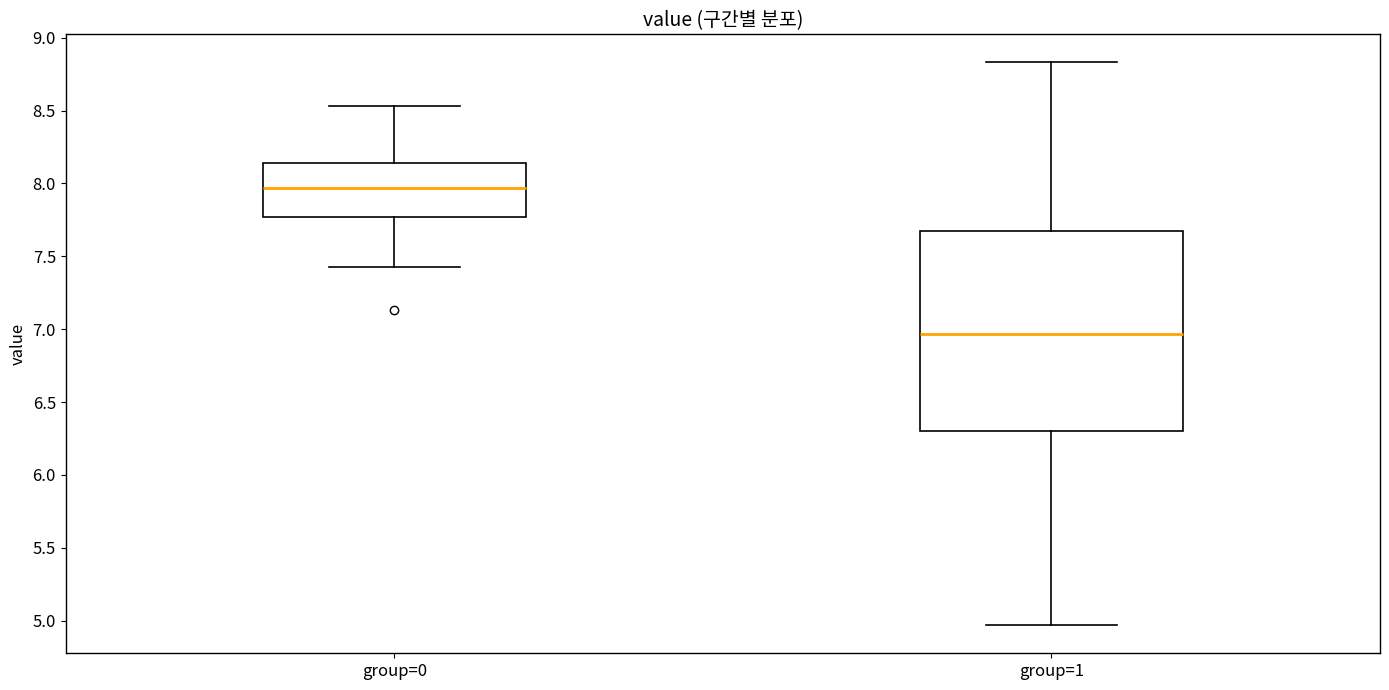

Reading left to right, read every box against the y-axis: the position of its median line, the range the box covers, and the ends of its whiskers. The values are not printed on the chart, so give them approximately, as read against the axis.

group=0: median 7.95, box 7.75 to 8.15, whiskers 7.45 to 8.55
group=1: median 6.95, box 6.30 to 7.65, whiskers 4.95 to 8.85